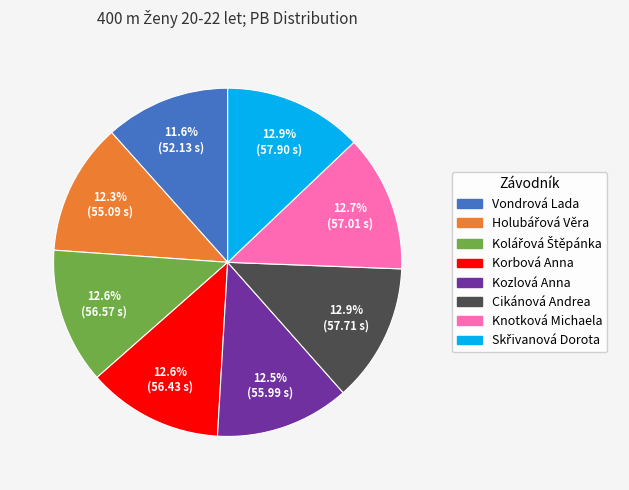

Is there any slice that represents more than half of the pie?

No